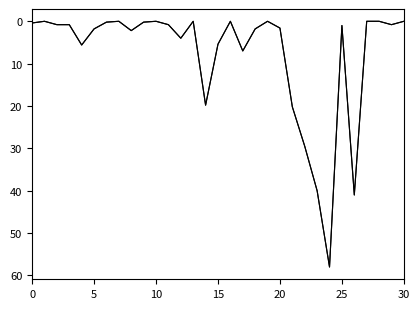

What is the maximum value shown in the chart?

58.0